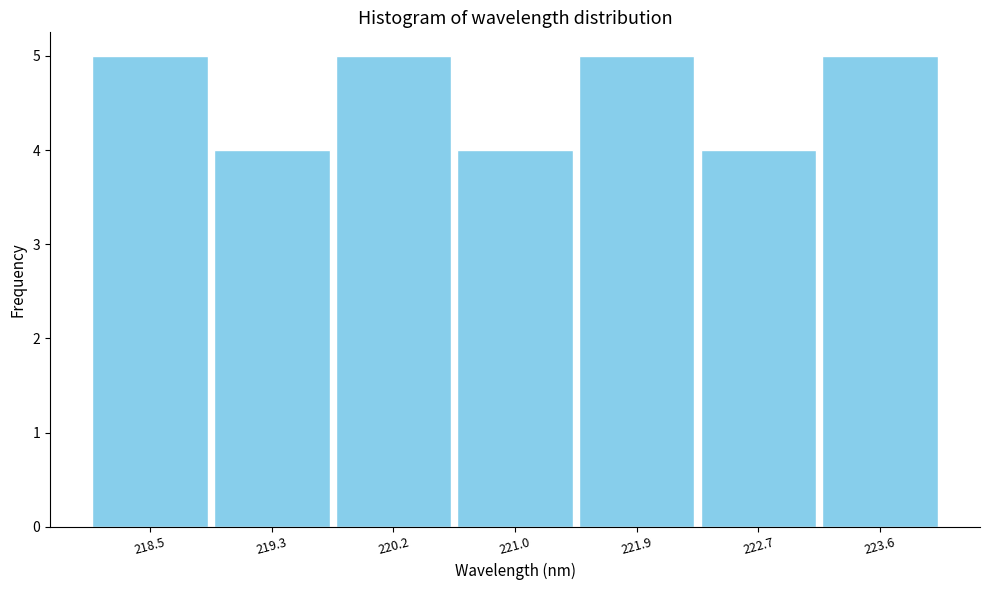

What is the height of the bar covering 222.3 to 223.1 on the x-axis? Neither the bar edges nor the heights are printed on the chart, so give them approximately, as read against the axes.

4